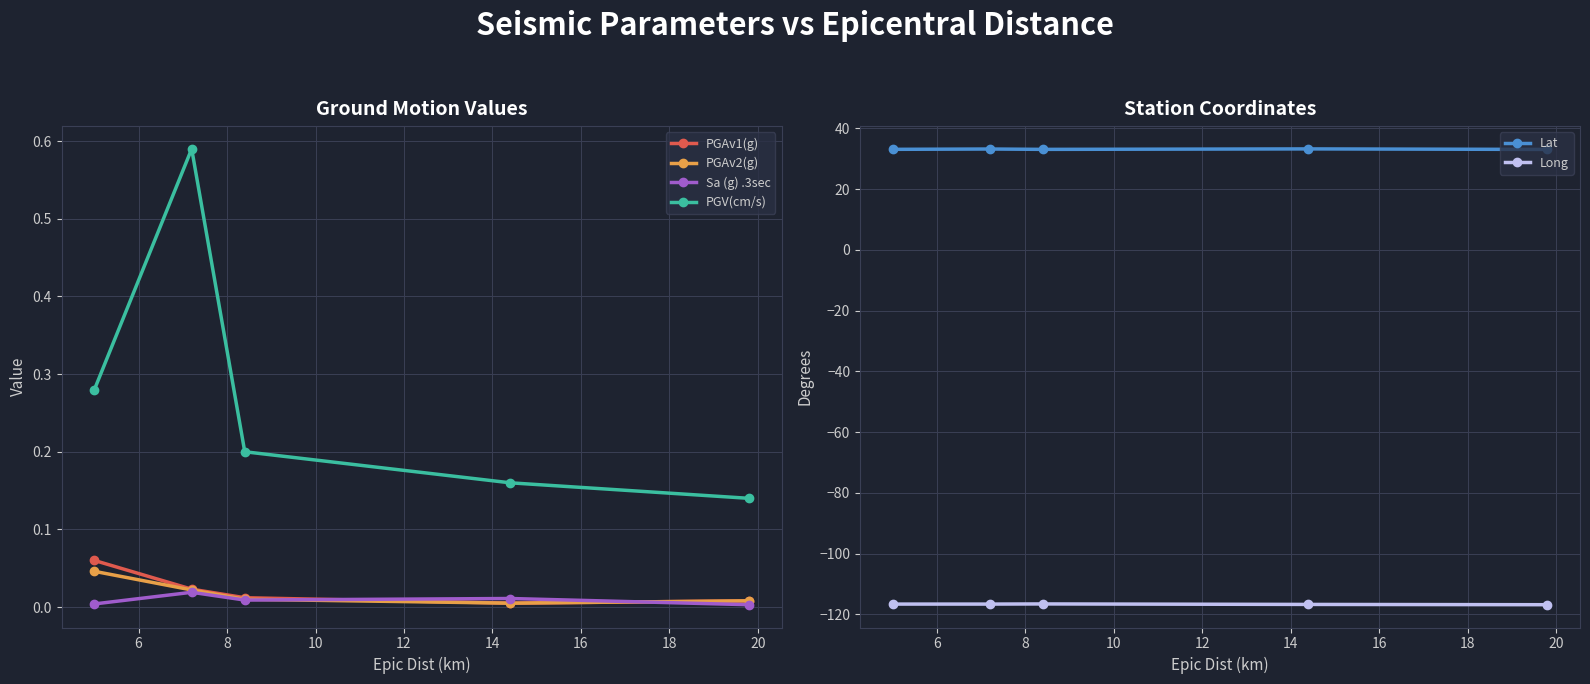

True or false: PGAv2(g) and PGV(cm/s) cross at least once.

False